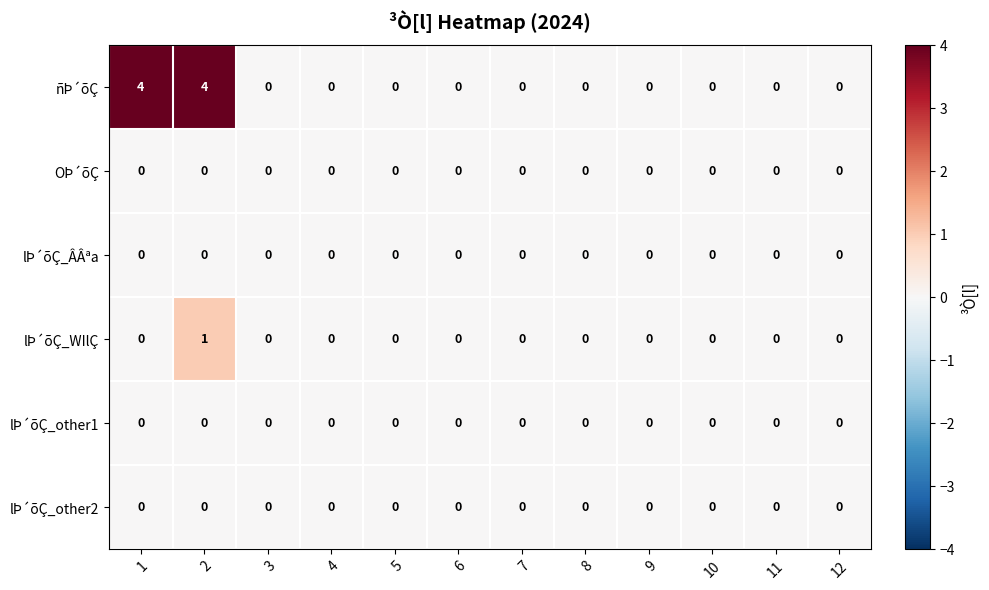

How many lÞ´õÇ_WIlÇ values are between 0 and 1?

12